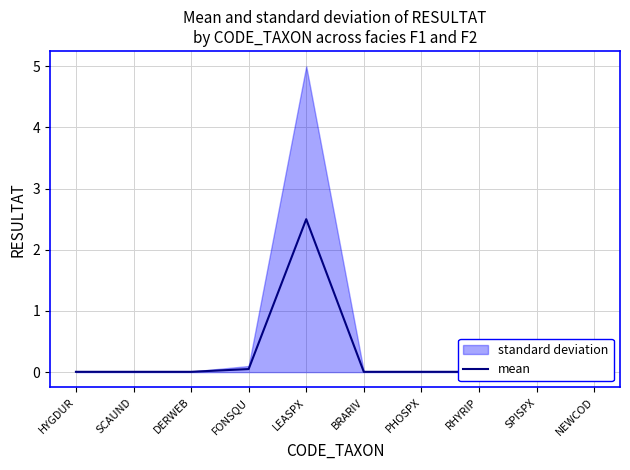

Which label corresponds to the largest value in the chart?

LEASPX